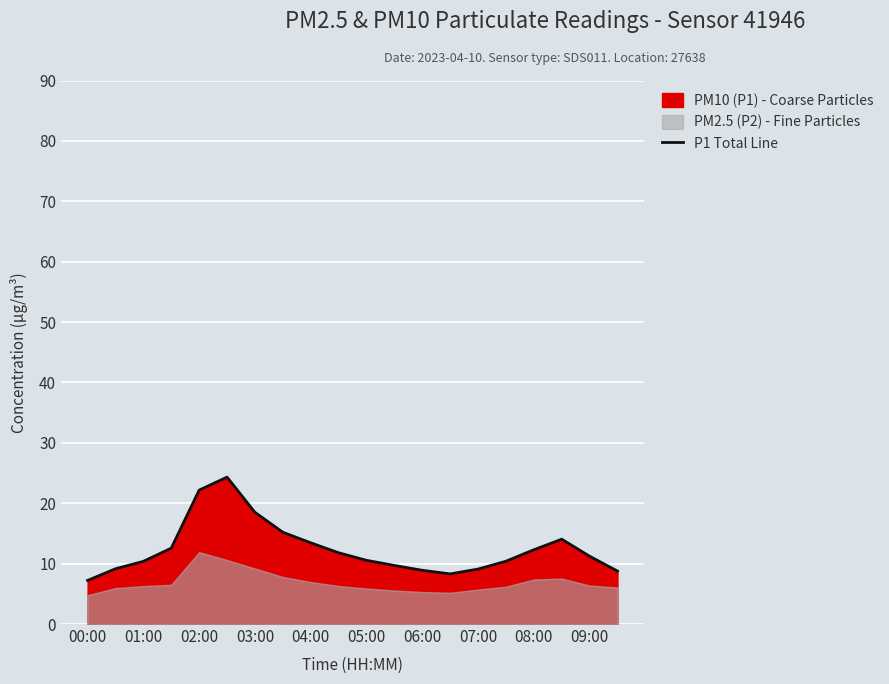

The value of P1 Total Line at 02:00 is 22.2. True or false?

True